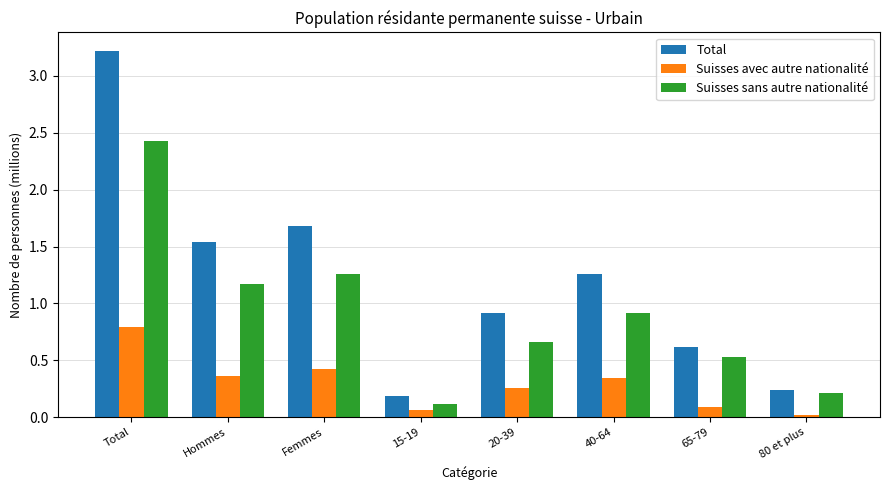

Where is Suisses avec autre nationalité nearest to the value 0?

80 et plus